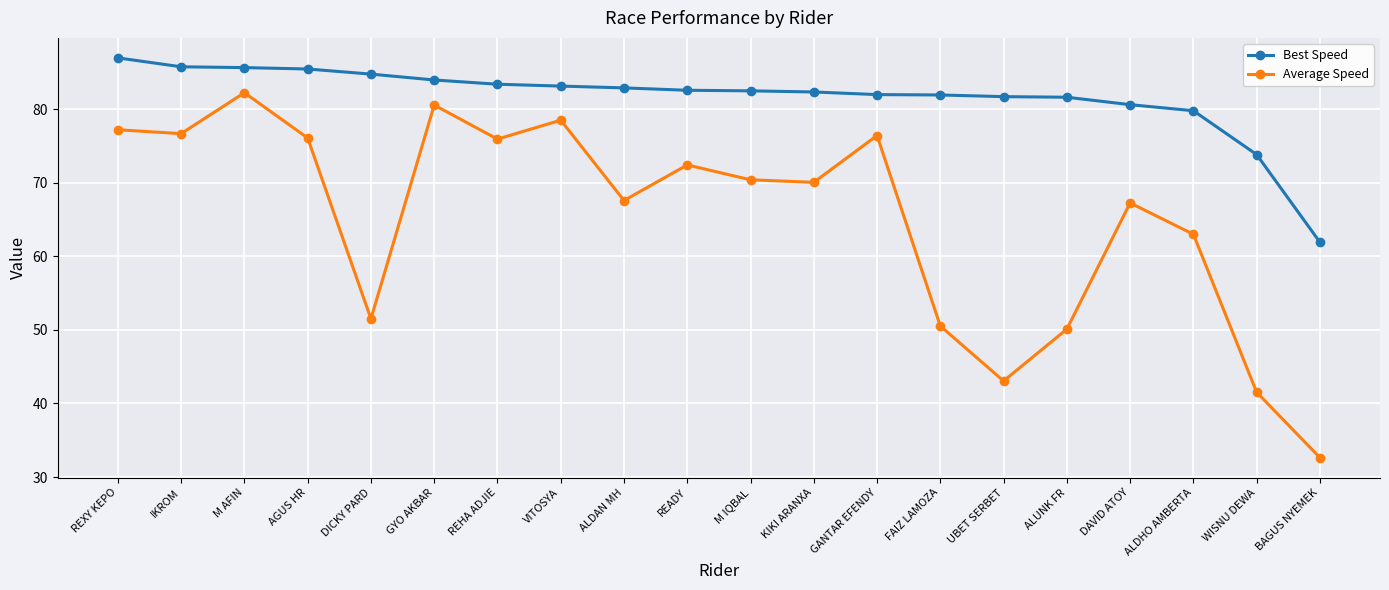

Does the chart have visible grid lines?

Yes